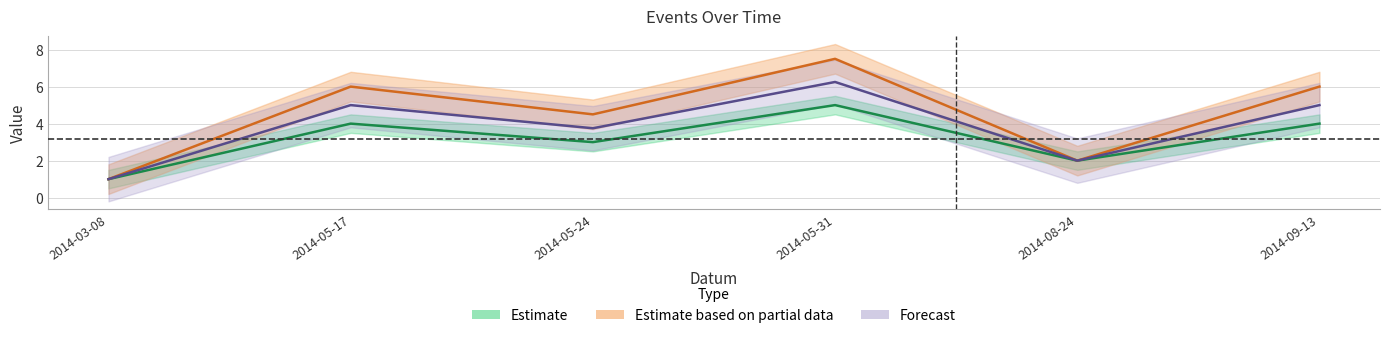

The Koeficient series shows 1.9 at 2014-05-31. True or false?

False